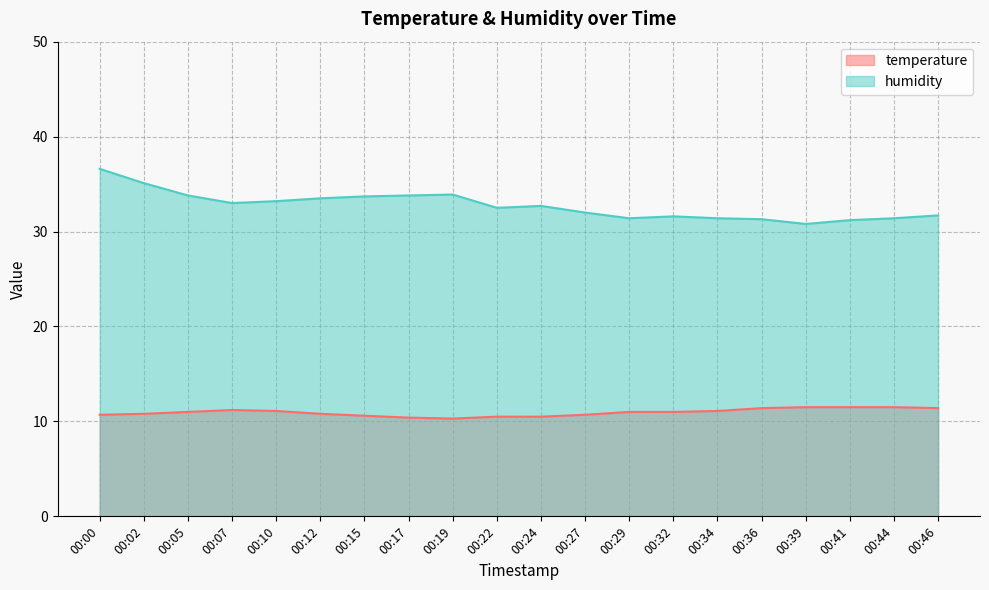

At which category does the chart reach its minimum across all series?

00:19